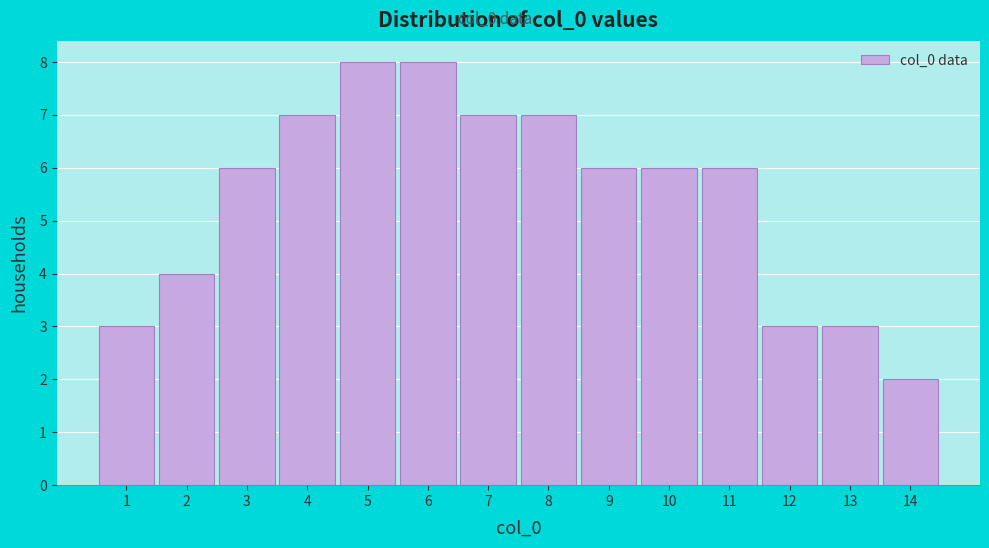

Reading left to right, list every bar in this chart as the range it spans on the x-axis followed by its height. The values are not printed on the chart, so give them approximately, as read against the axis.

0.5 to 1.5: 3
1.5 to 2.5: 4
2.5 to 3.5: 6
3.5 to 4.5: 7
4.5 to 5.5: 8
5.5 to 6.5: 8
6.5 to 7.5: 7
7.5 to 8.5: 7
8.5 to 9.5: 6
9.5 to 10.5: 6
10.5 to 11.5: 6
11.5 to 12.5: 3
12.5 to 13.5: 3
13.5 to 14.5: 2